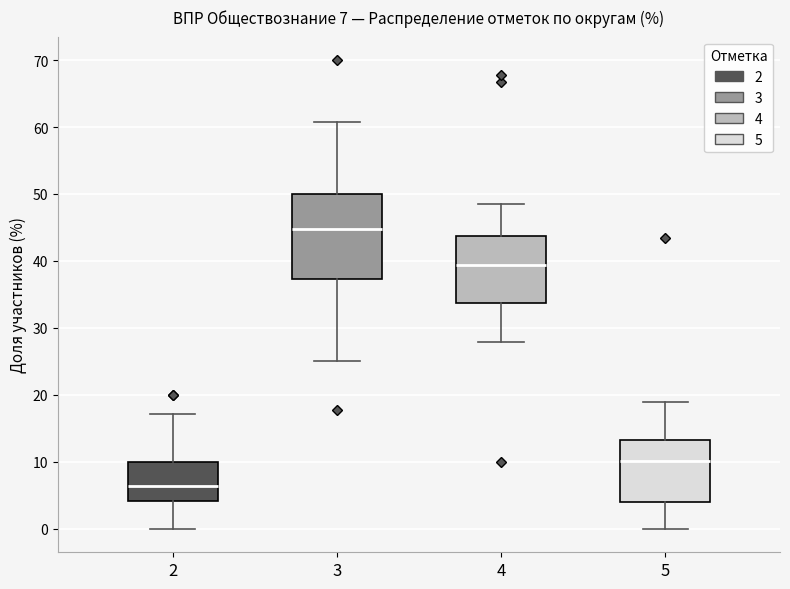

Which box is the tallest, from its lower edge to its upper edge?

3